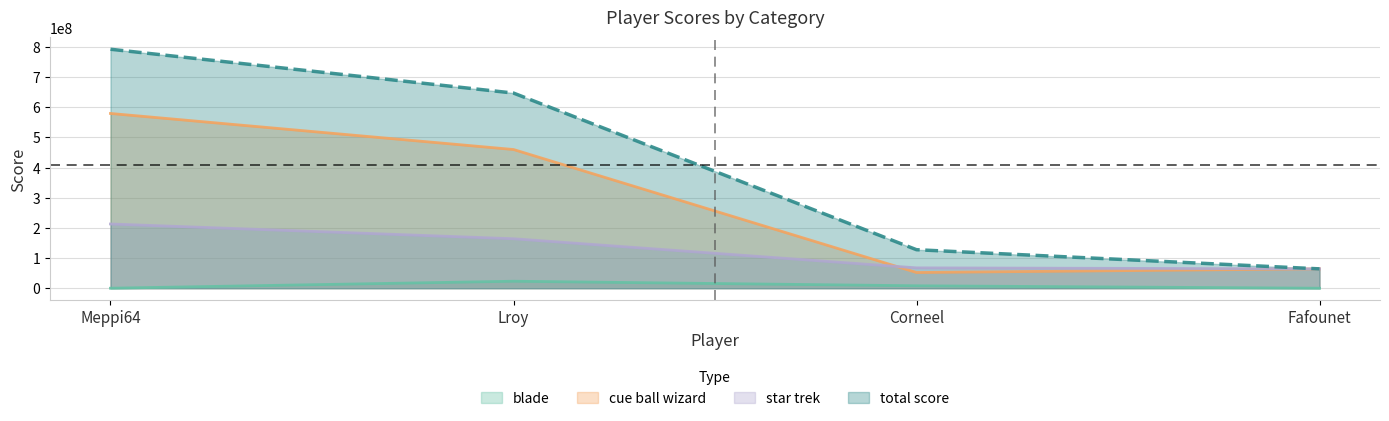

Reading left to right, extract all data points from this chart.

blade: 0	23159000	8068000	0
cue ball wizard: 579186680	459693710	52059710	64146300
star trek: 212875320	163922760	67474670	64146300
total score: 792062000	646775470	127602380	64146300